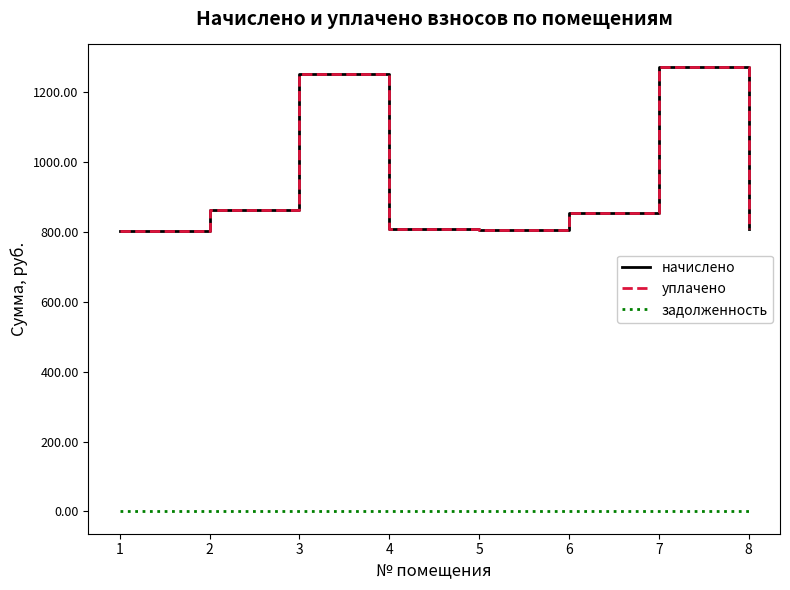

What is the maximum value shown in the chart?

1272.0